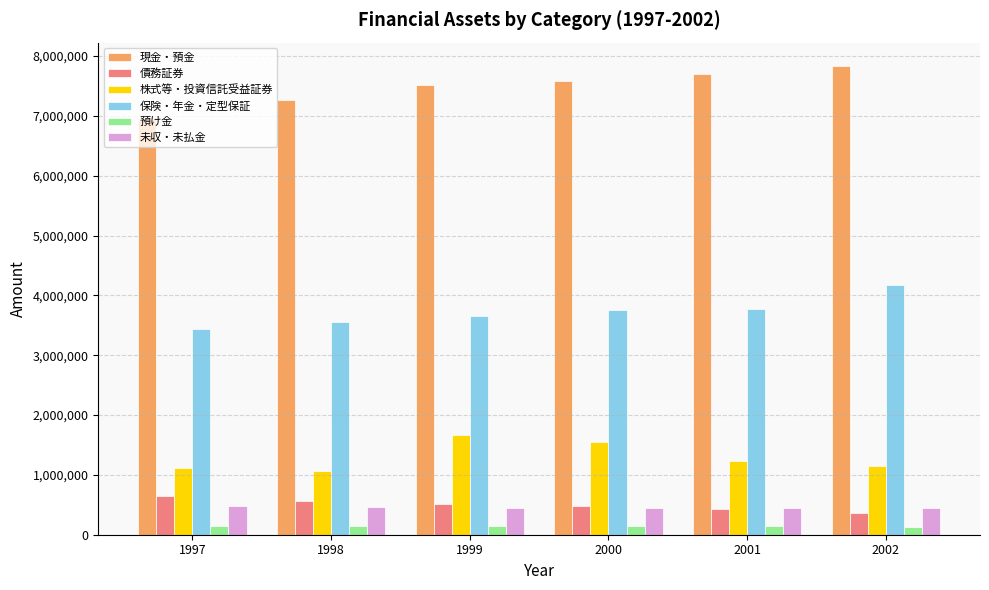

Is the value of 預け金 at 1999 greater than the value of 株式等・投資信託受益証券 at 1999?

No